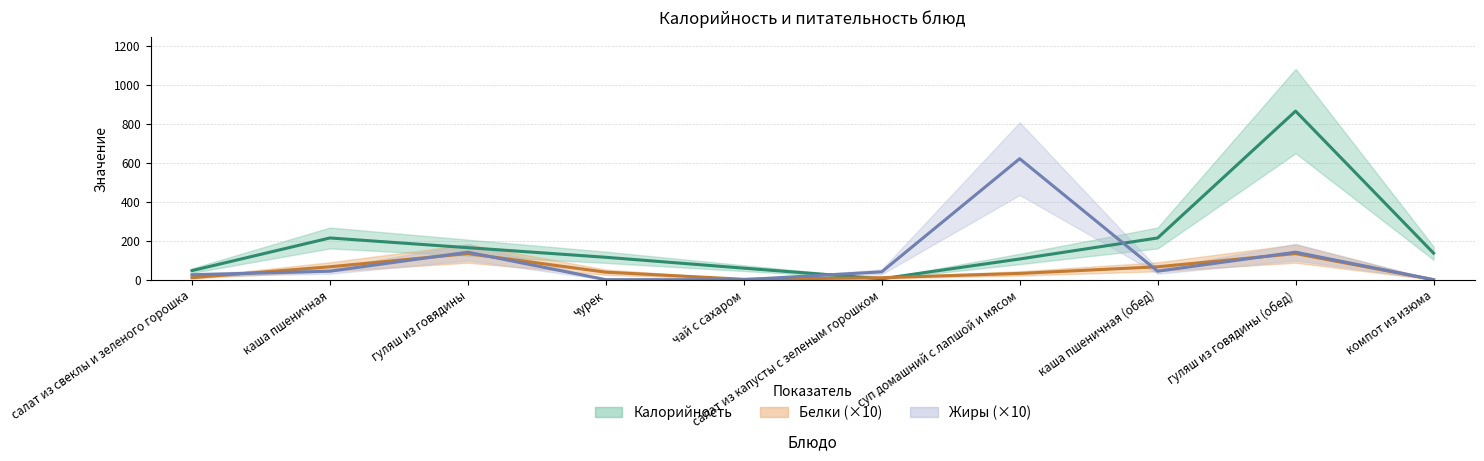

What is the value of the Калорийность point at the 5th from the left?

59.0